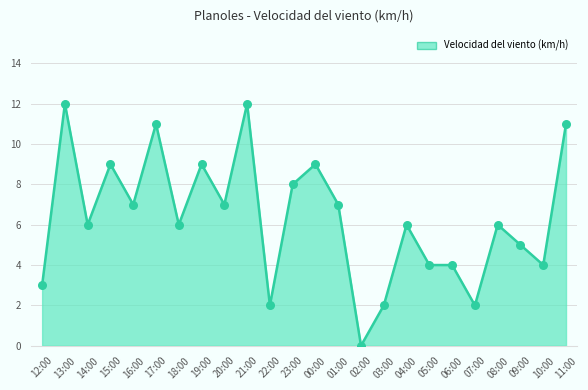

What is the change in value from 22:00 to 04:00?

+4